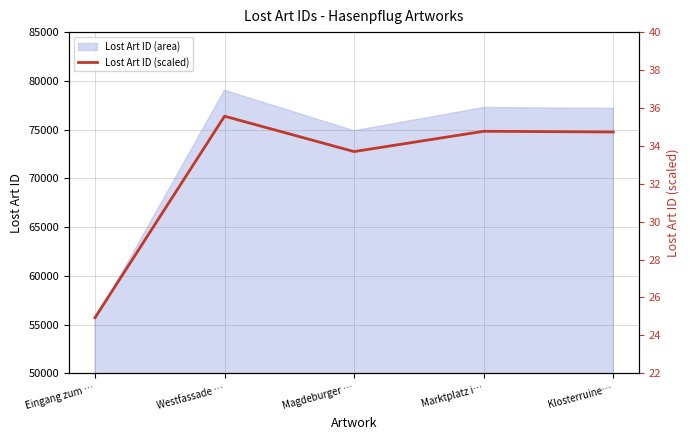

Where is the data nearest to the value 30?

Magdeburger …